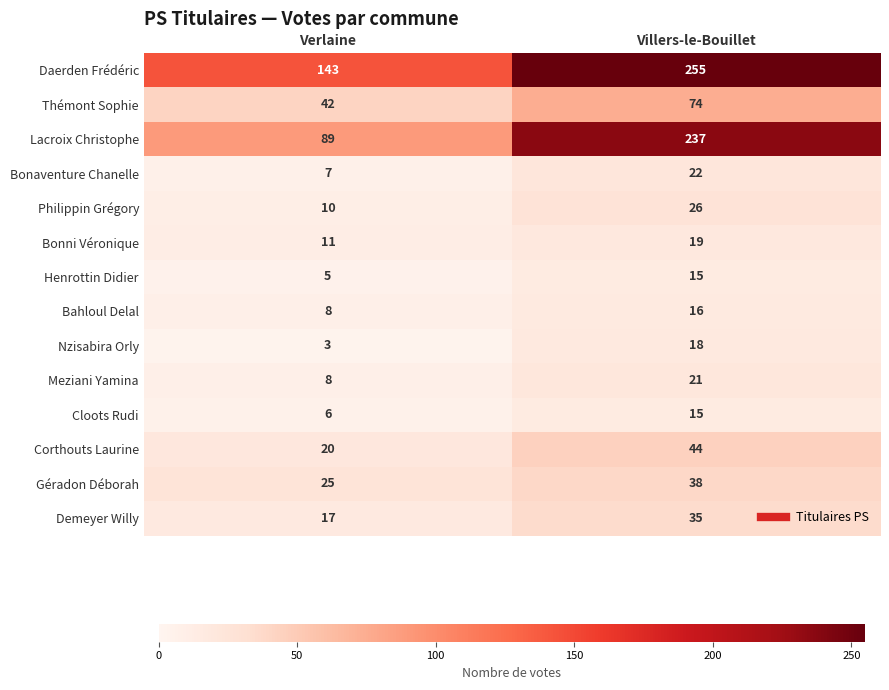

Which label corresponds to the largest value in the chart?

Villers-le-Bouillet